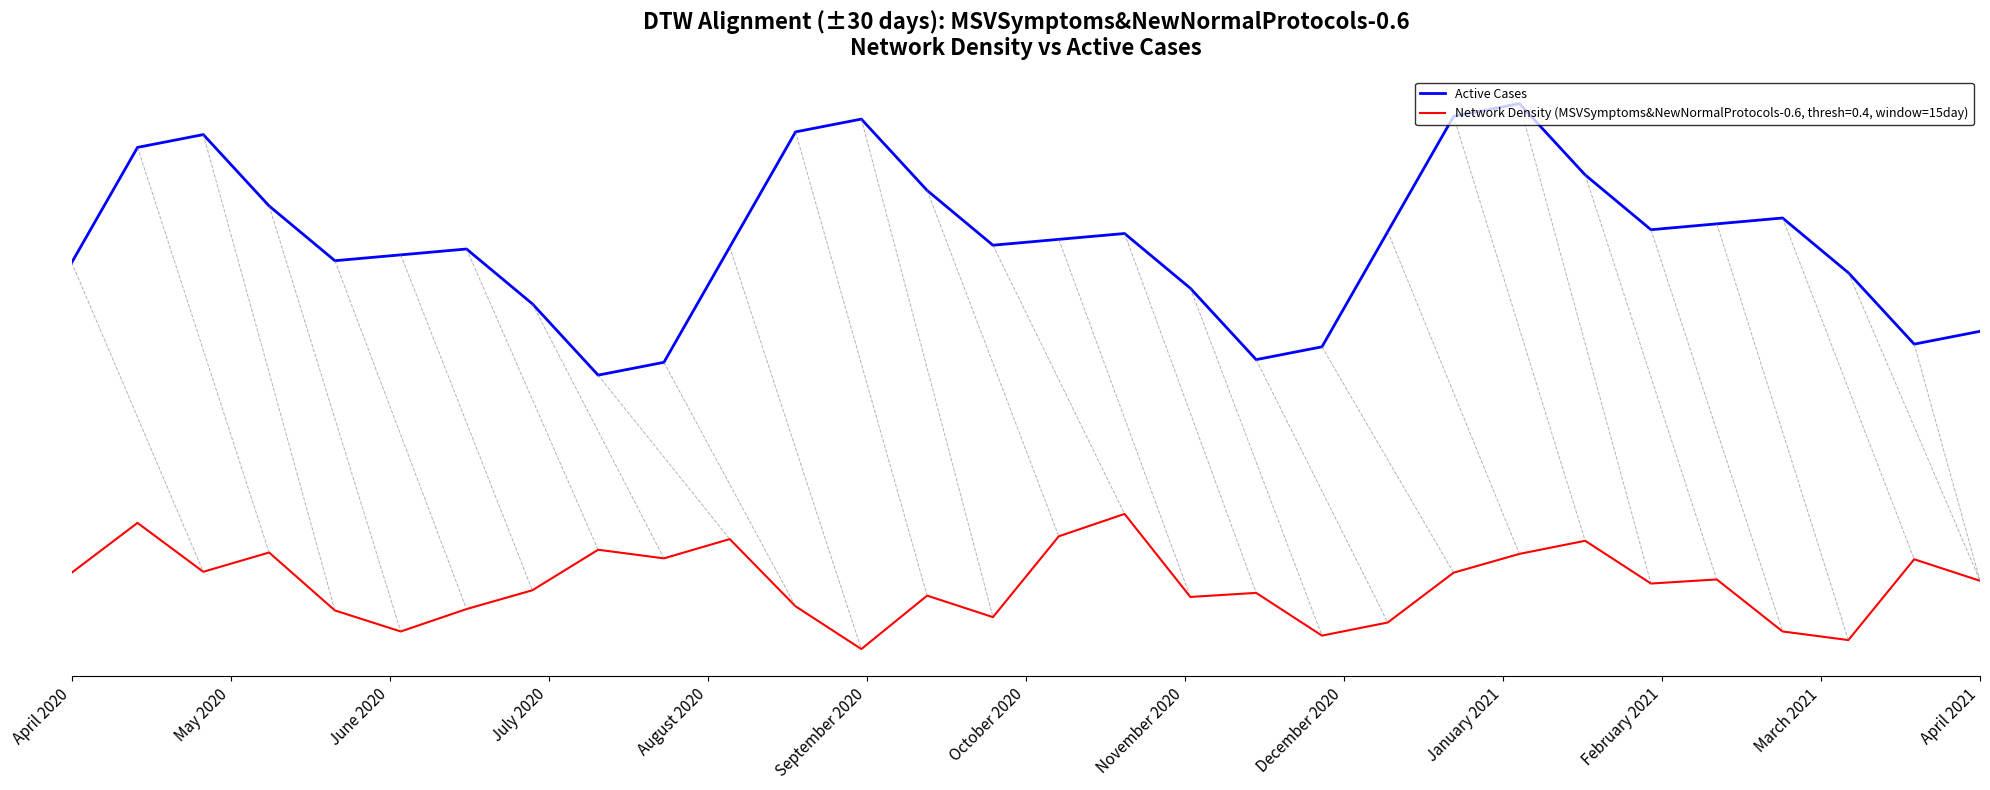

Does the chart display data point markers on the line(s)?

No